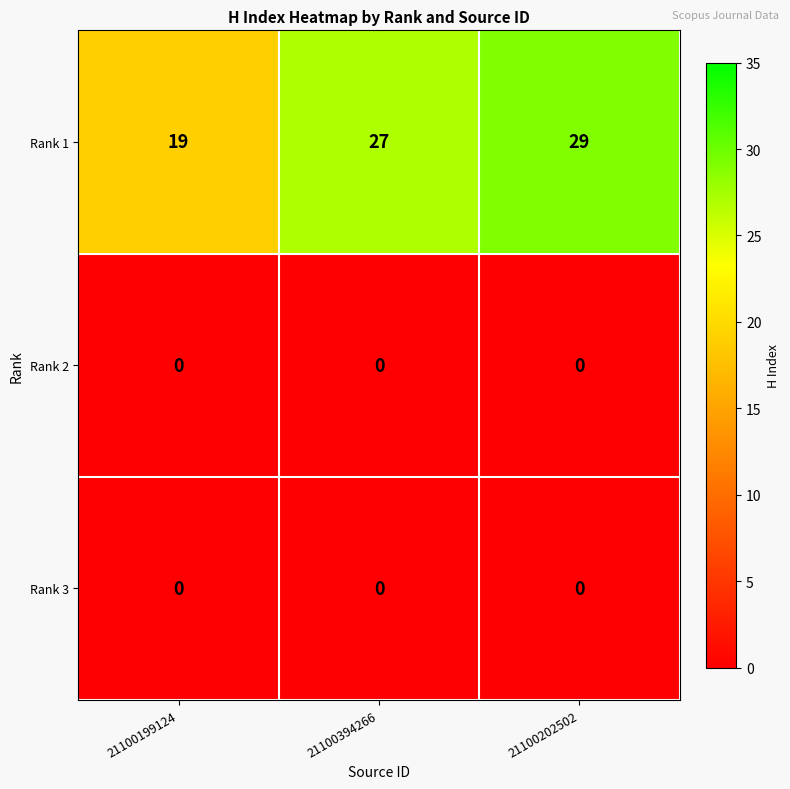

What is the difference between the highest and lowest values at 21100202502?

29